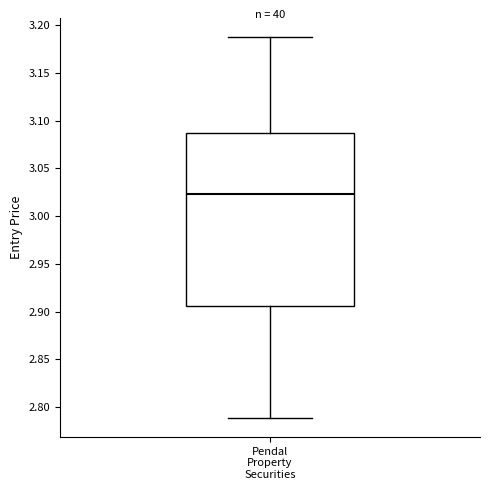

Read this box plot against the y-axis: the position of the median line, the range covered by the box, and the ends of both whiskers. The values are not printed on the chart, so give them approximately, as read against the axis.

median 3.025, box 2.905 to 3.085, whiskers 2.790 to 3.190